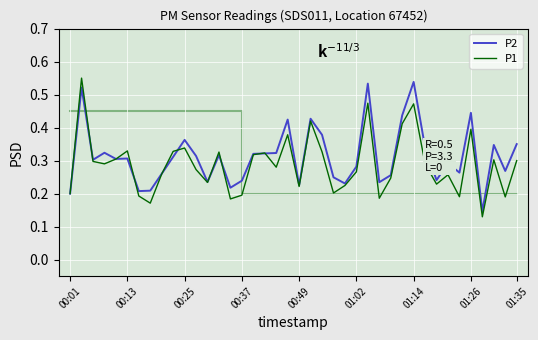

What is the minimum value for P2?

0.1